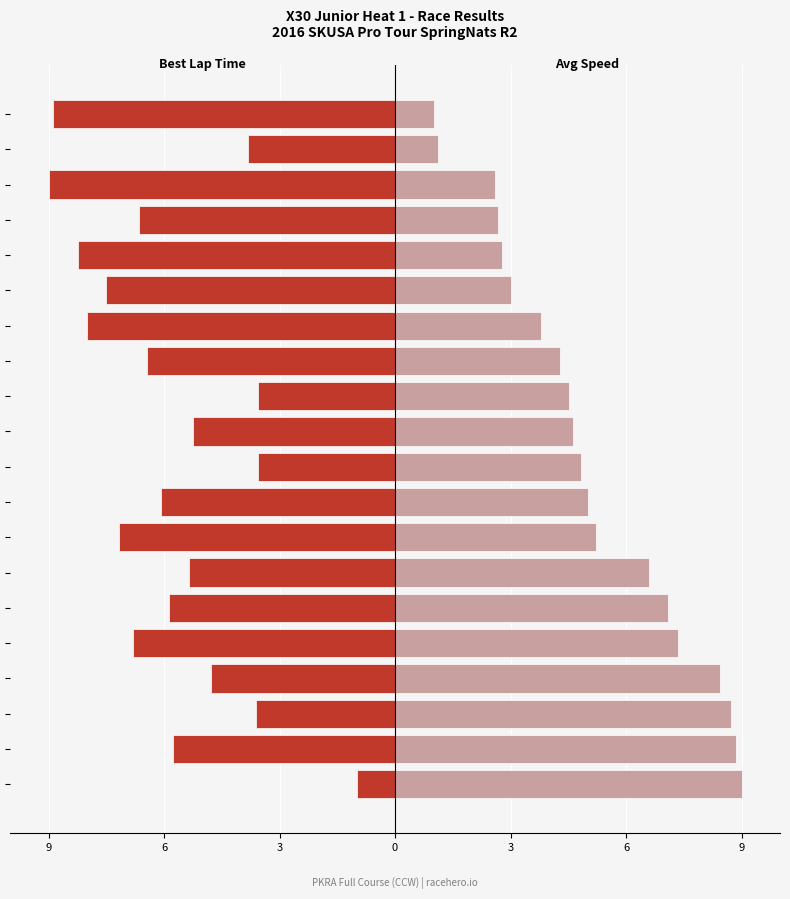

What is the difference between the maximum and minimum values in the Best Lap Time series?

8.0